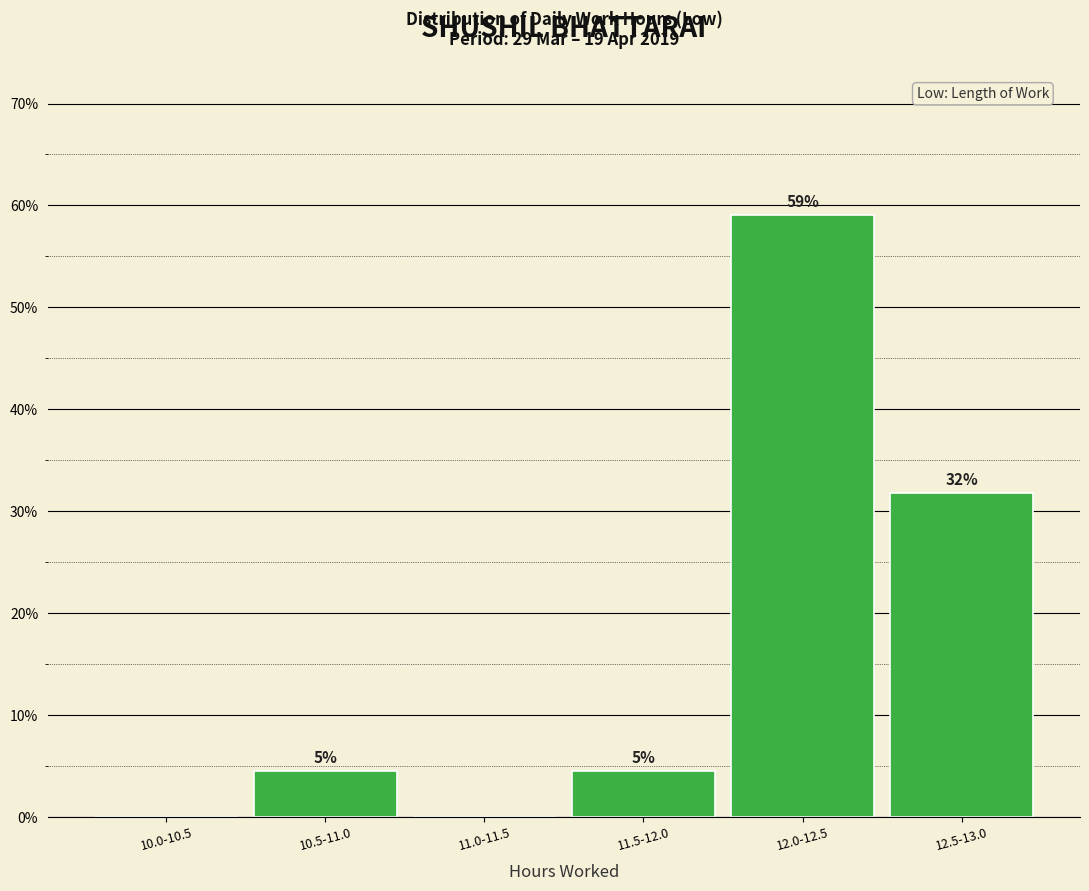

Are the bars horizontal?

No